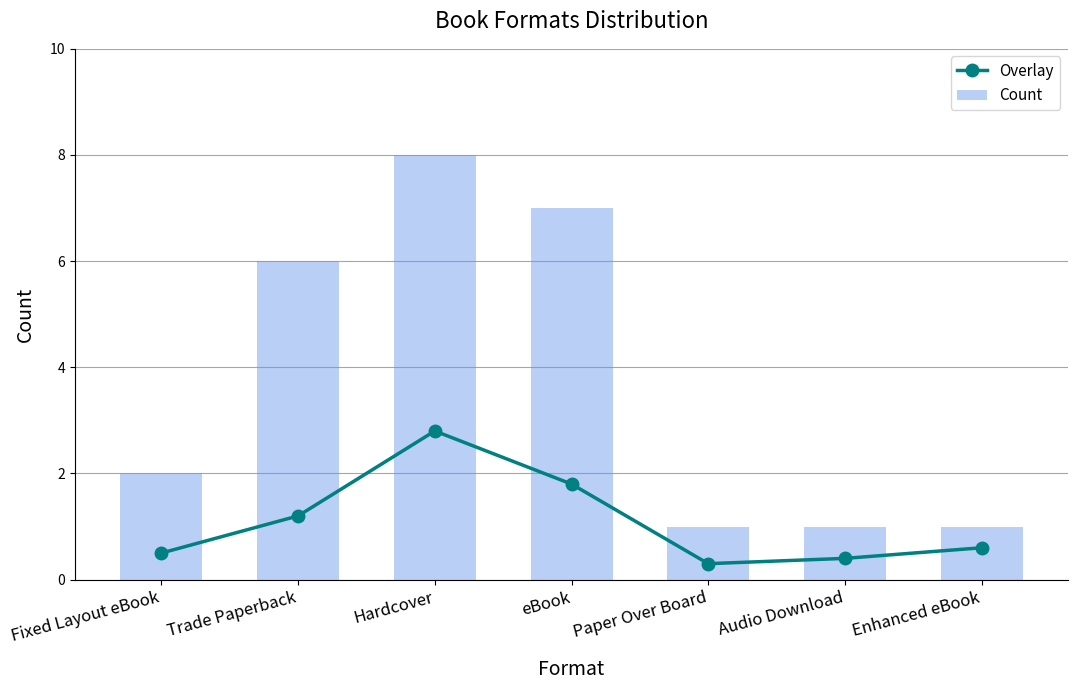

What is the total value across all series at Enhanced eBook?

1.6